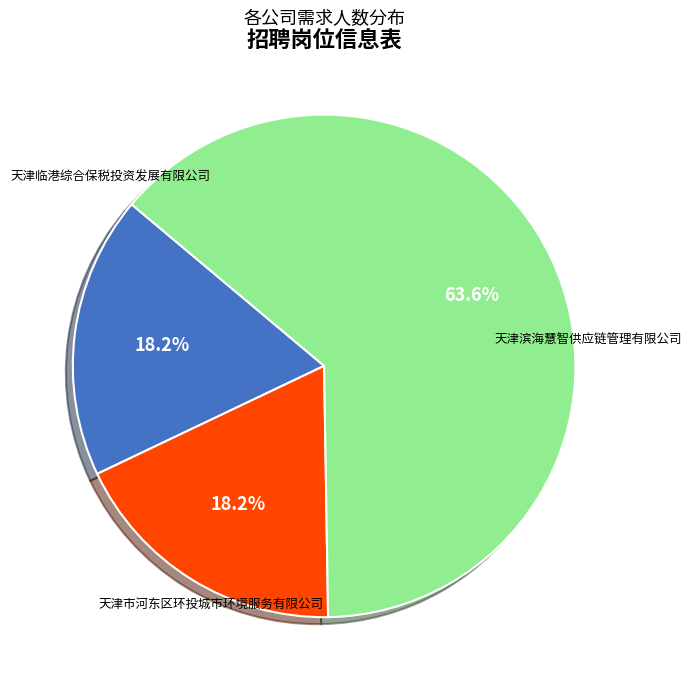

Which has a higher value, 天津滨海慧智供应链管理有限公司 or 天津临港综合保税投资发展有限公司?

天津滨海慧智供应链管理有限公司